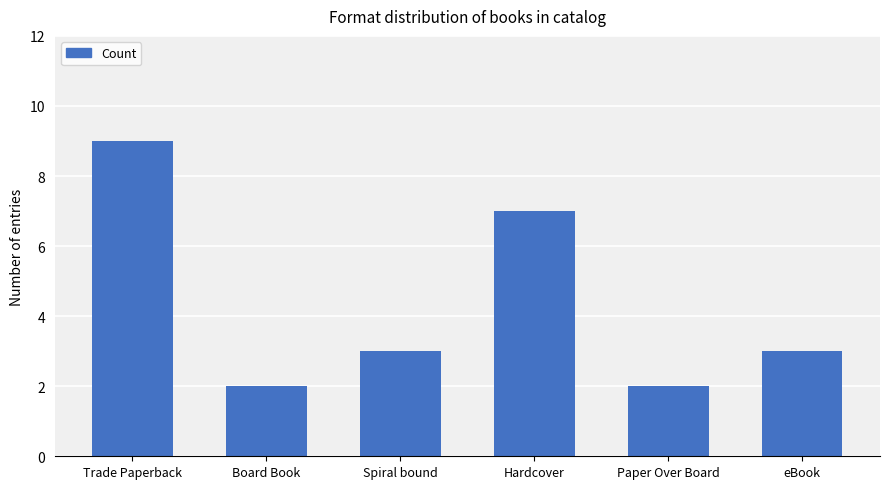

Reading left to right, extract all data points from this chart.

Trade Paperback=9	Board Book=2	Spiral bound=3	Hardcover=7	Paper Over Board=2	eBook=3